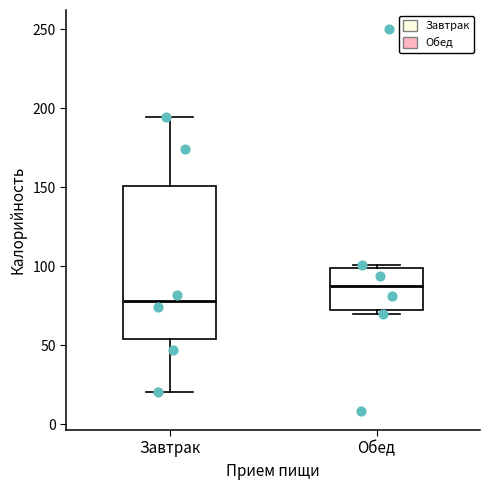

Reading left to right, transcribe this box plot: for each box, give where its median line is, the range the box spans, and where its two whiskers end, as read against the y-axis. The values are not printed on the chart, so give them approximately, as read against the axis.

Завтрак: median 80, box 55 to 150, whiskers 20 to 195
Обед: median 90, box 70 to 100, whiskers 70 (just below the box's lower edge) to 100 (just above the box's upper edge)